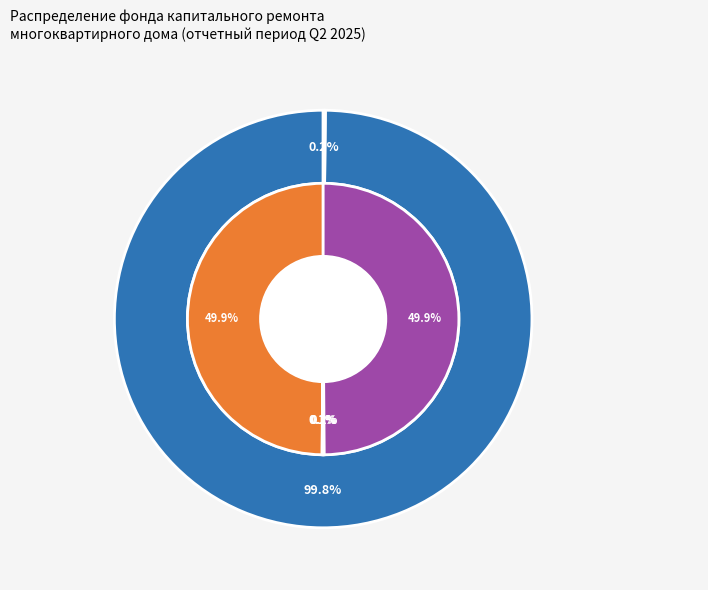

Which category accounts for the majority?

за счет минимального взноса